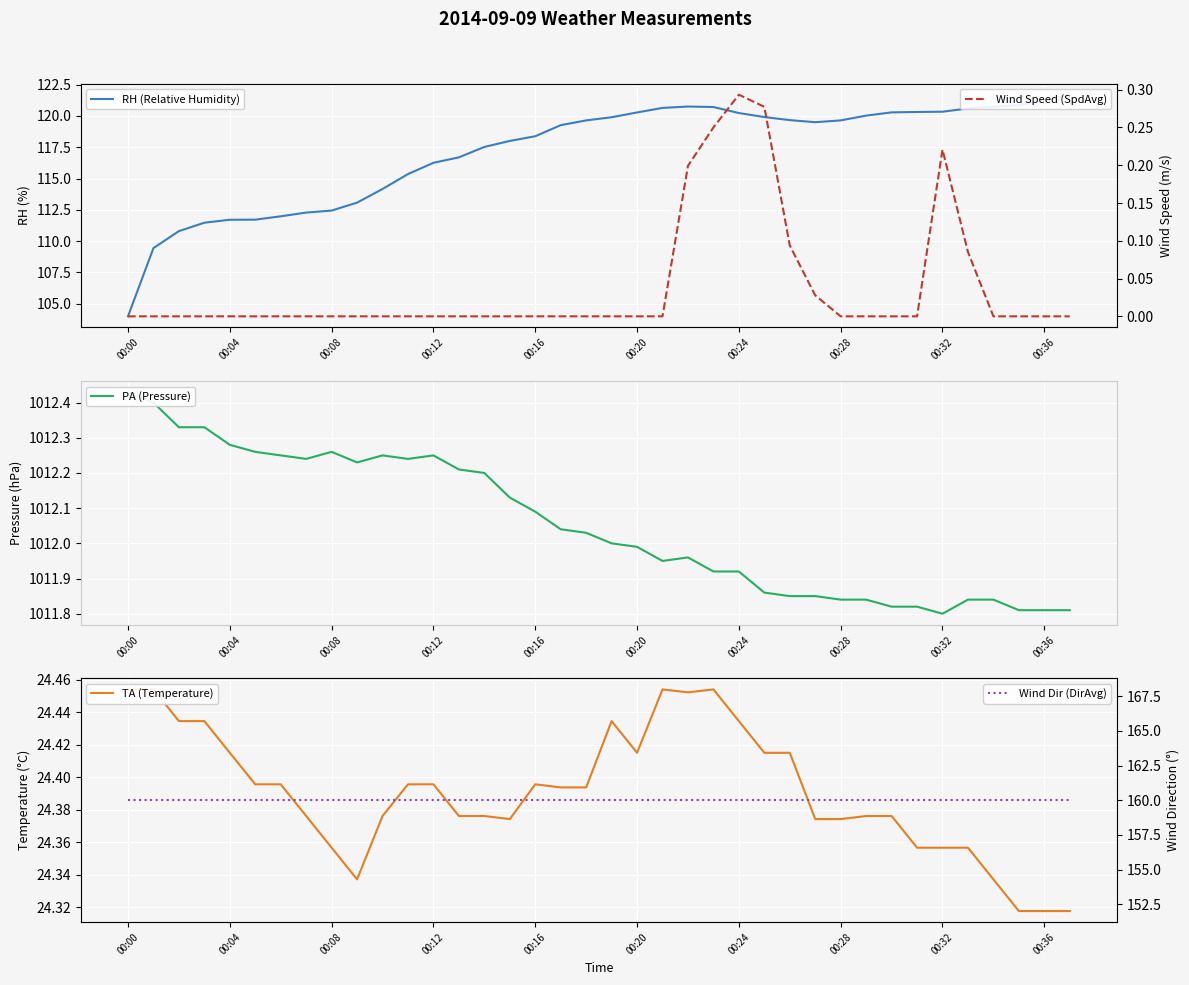

True or false: Wind Dir (DirAvg) has a value of 101.3 at 31.

False